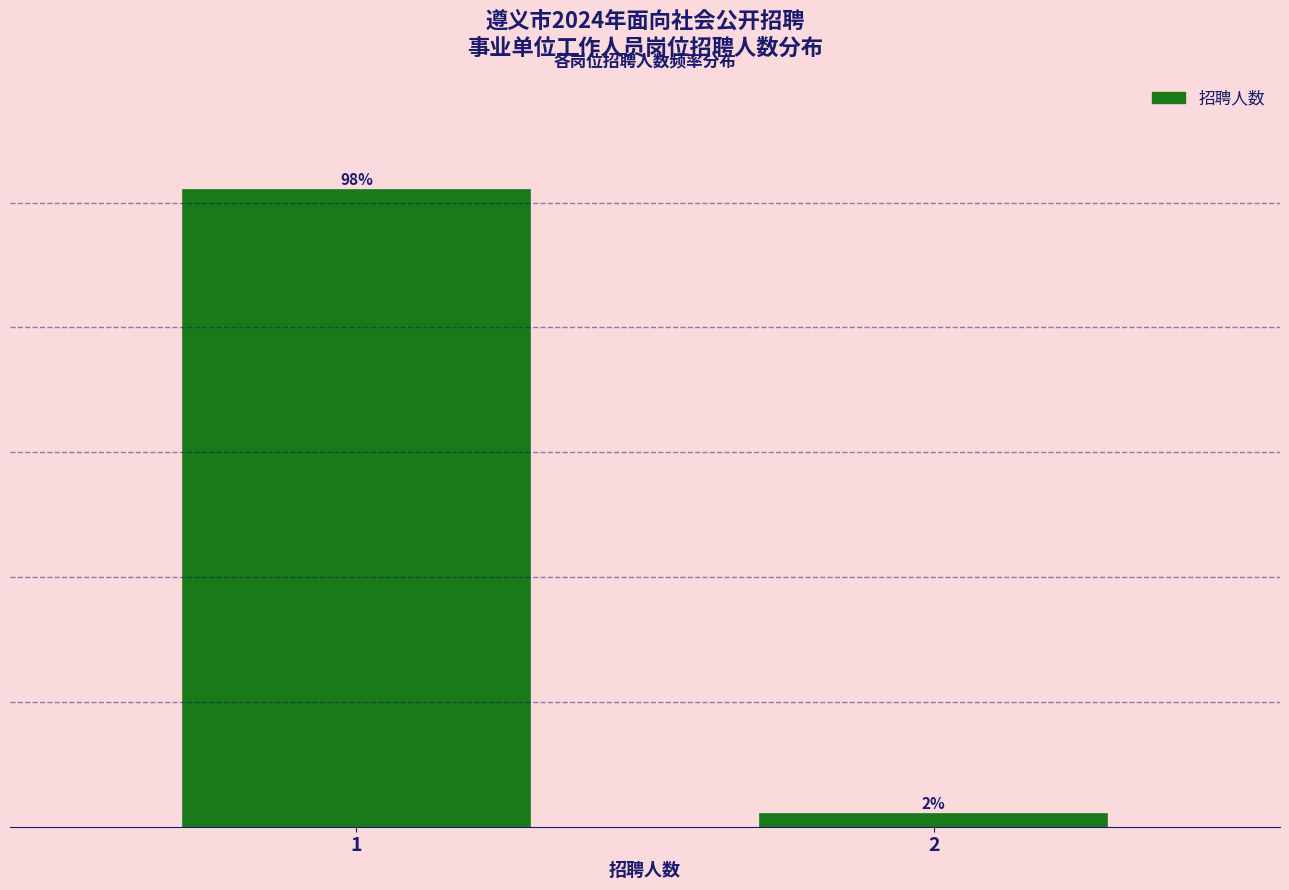

Rank the categories by value from highest to lowest.

1, 2